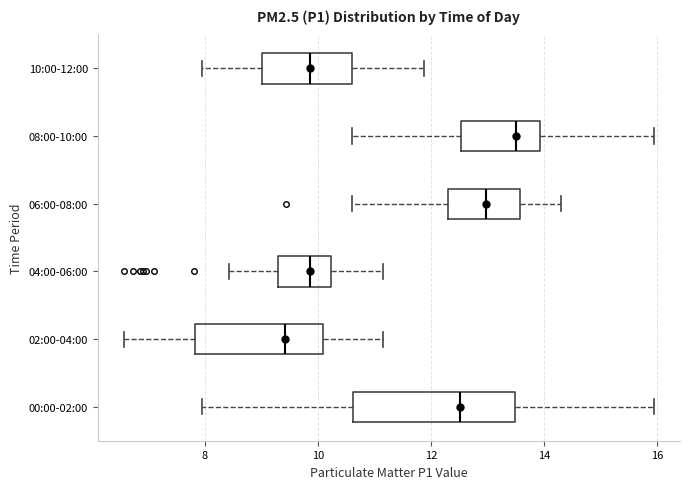

Reading bottom to top, read every box against the x-axis: the position of its median line, the range the box covers, and the ends of its whiskers. The values are not printed on the chart, so give them approximately, as read against the axis.

00:00-02:00: median 12.6, box 10.6 to 13.4, whiskers 8.0 to 16.0
02:00-04:00: median 9.4, box 7.8 to 10.0, whiskers 6.6 to 11.2
04:00-06:00: median 9.8, box 9.2 to 10.2, whiskers 8.4 to 11.2
06:00-08:00: median 13.0, box 12.4 to 13.6, whiskers 10.6 to 14.4
08:00-10:00: median 13.6, box 12.6 to 14.0, whiskers 10.6 to 16.0
10:00-12:00: median 9.8, box 9.0 to 10.6, whiskers 8.0 to 11.8